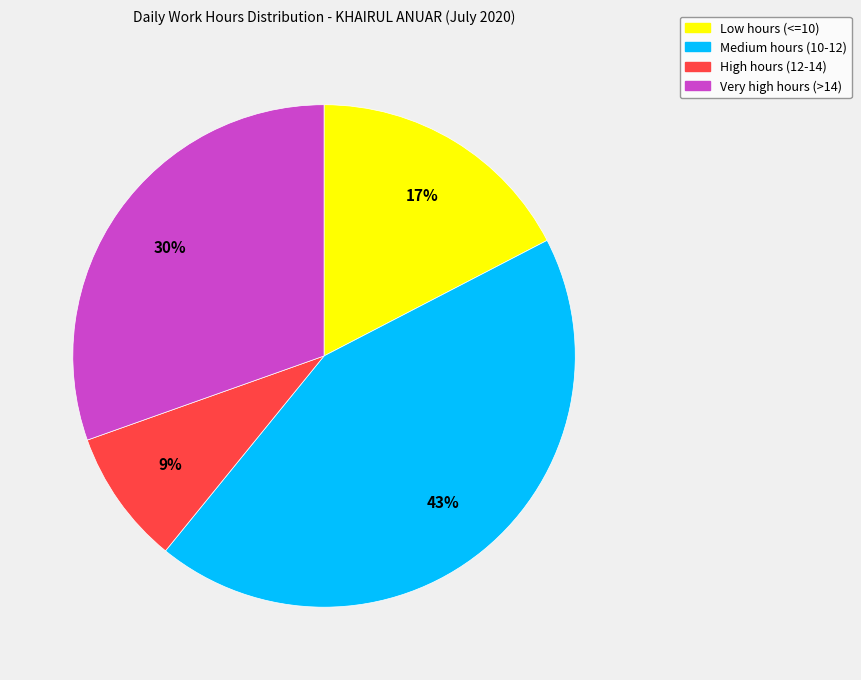

Is there a majority slice in this chart?

No